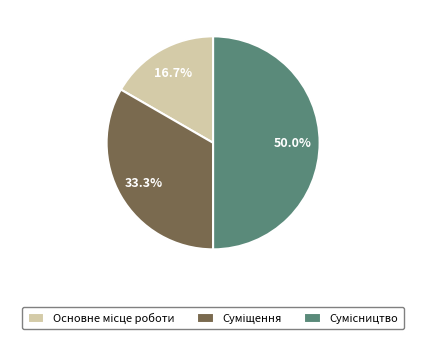

How many segments does this pie chart have?

3